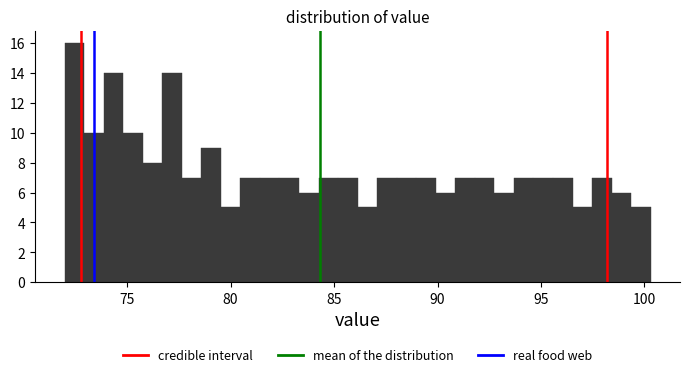

Read against the x-axis, roughly where is the centre of the tallest bar?

72.5